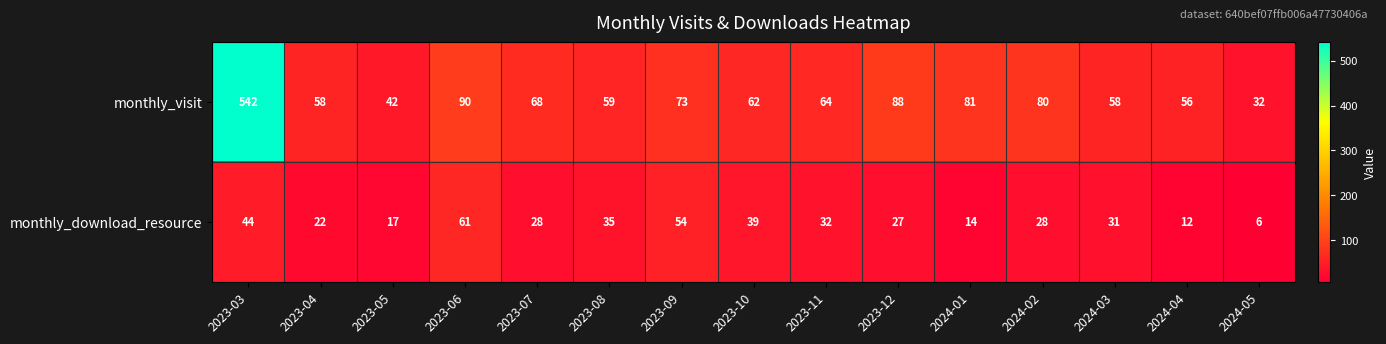

What is the spread (max minus min) of values at 2023-11?

32